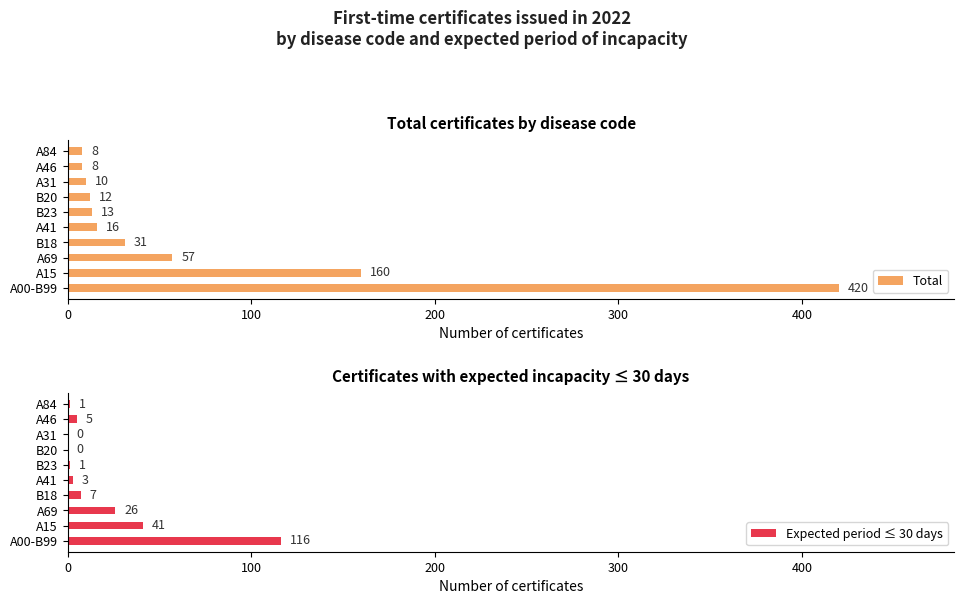

The Total series shows 8 at A84. True or false?

True